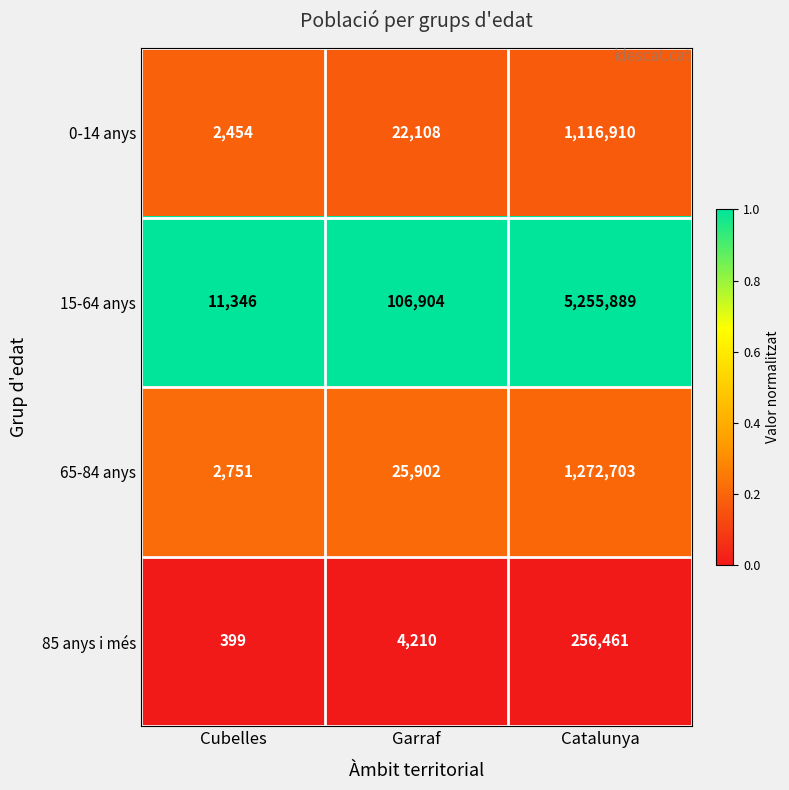

Reading left to right, what are all the values shown in this chart?

0-14 anys: 2454	22108	1116910
15-64 anys: 11346	106904	5255889
65-84 anys: 2751	25902	1272703
85 anys i més: 399	4210	256461